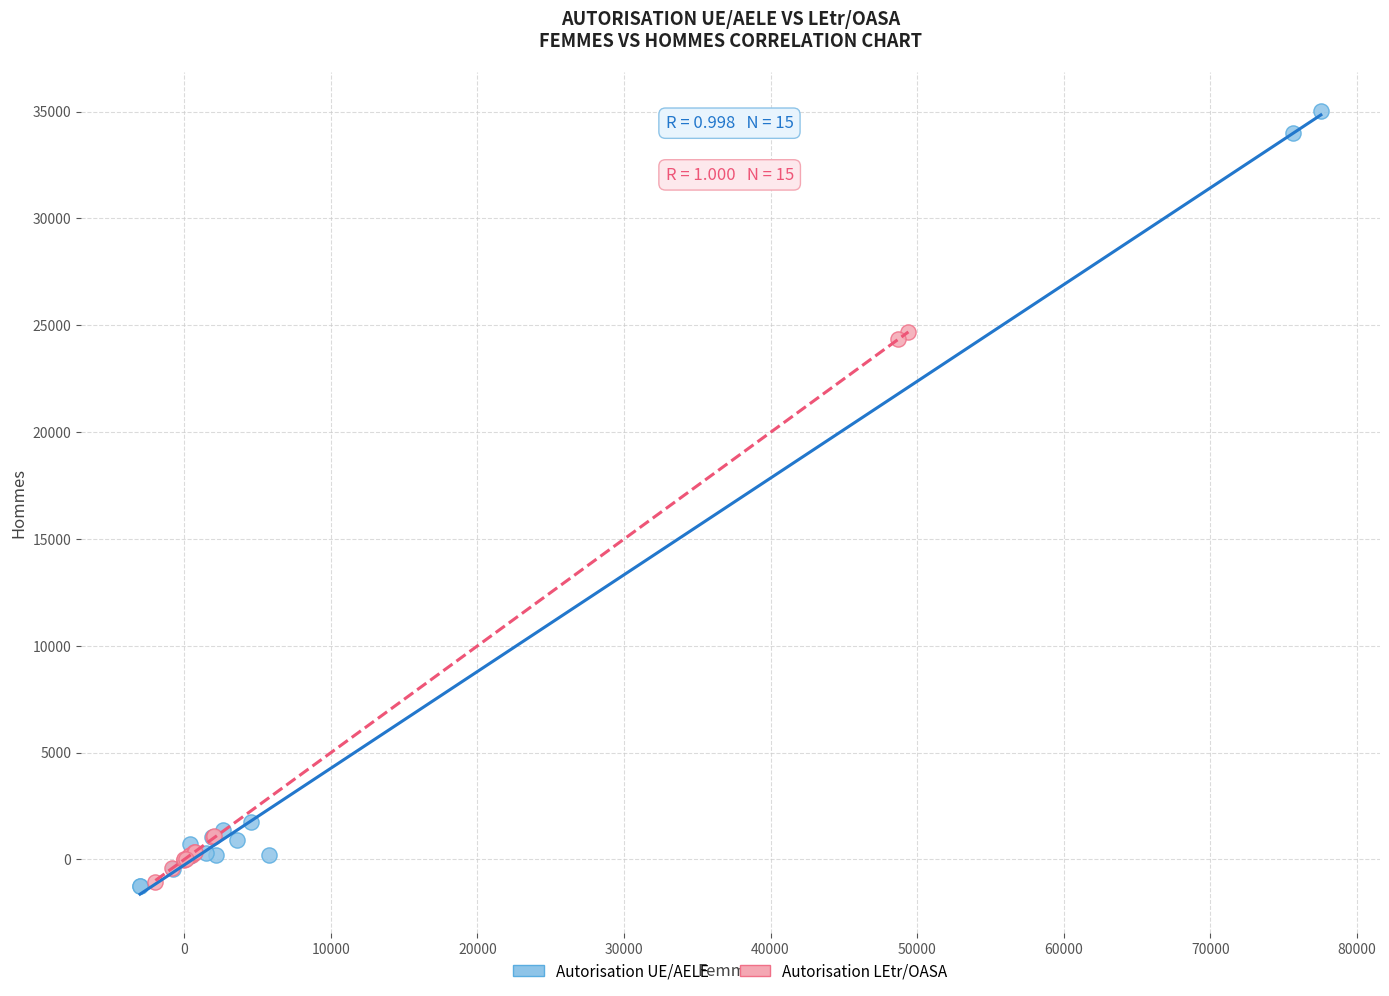

Which series reaches the maximum Y coordinate?

Autorisation UE/AELE